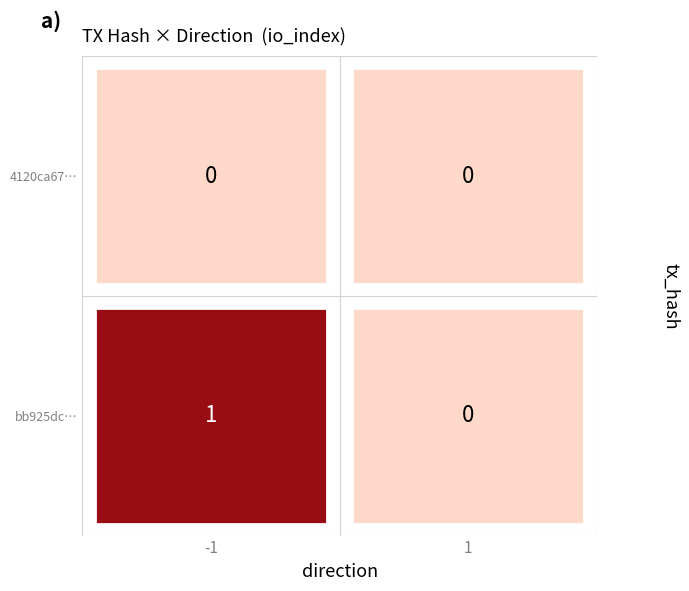

Reading right to left, transcribe all the data shown in this chart.

bb925dc20483e9a3a32ed47297064e5febf6a4c: 0	1
4120ca67cfe166dea57f043a654f7edb12ea771: 0	0